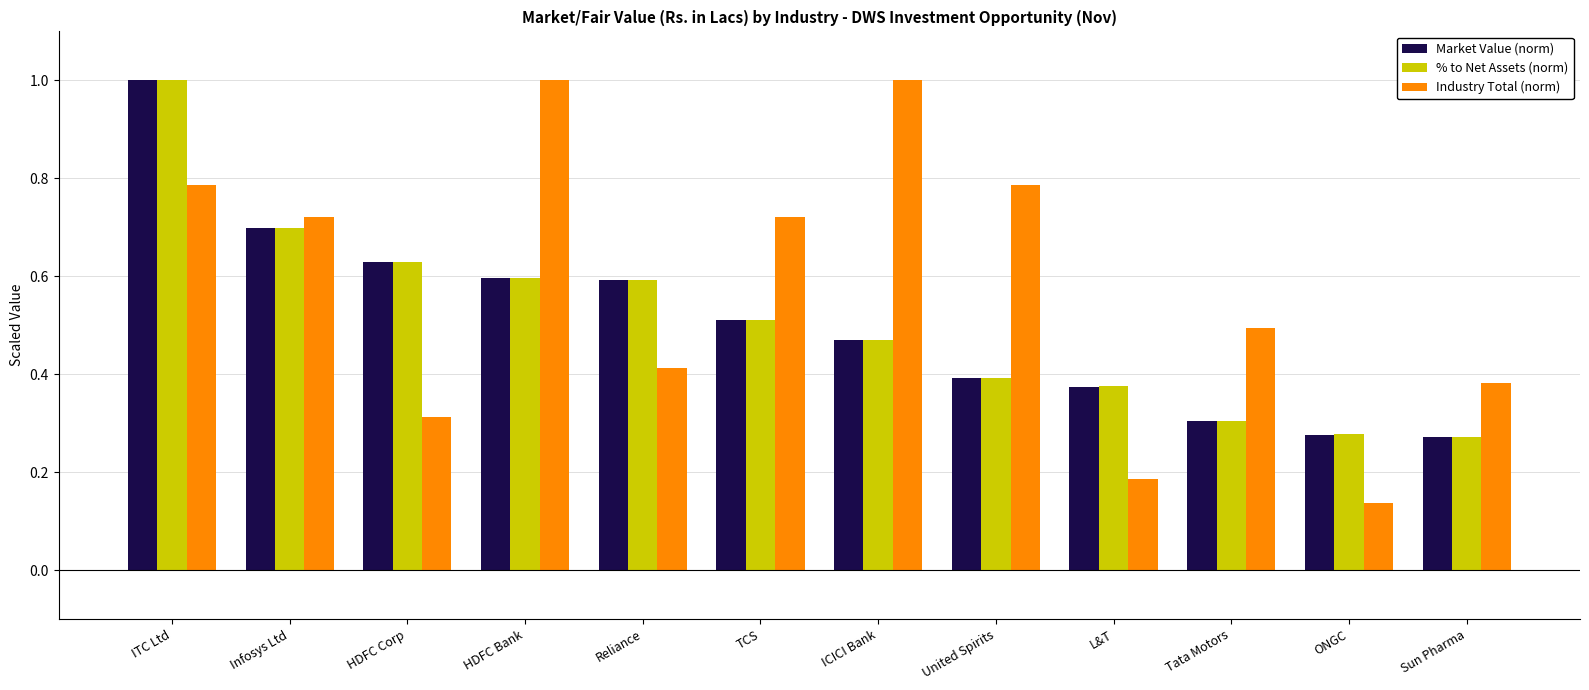

What is the difference between the maximum and minimum values in the Industry Total (norm) series?

0.9